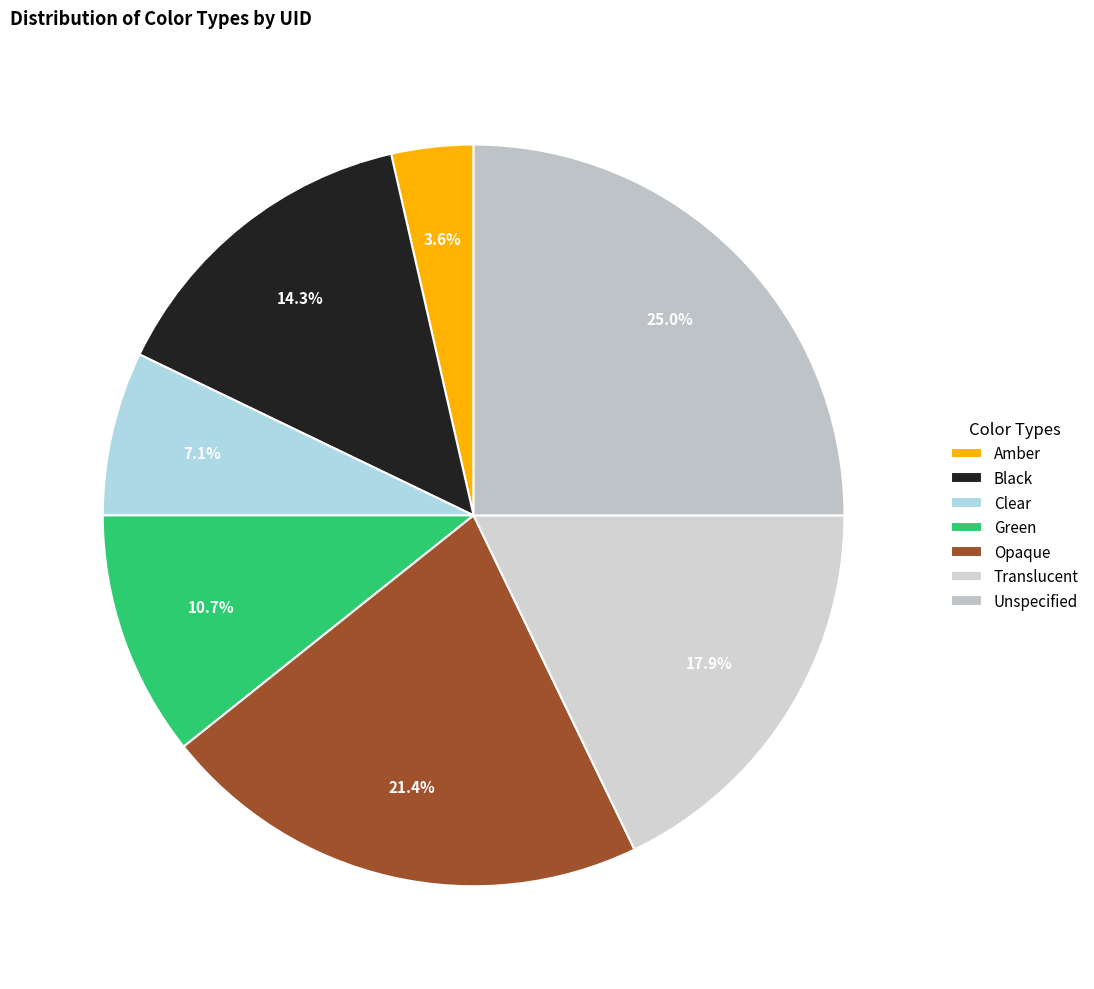

Rank the categories by value from lowest to highest.

Amber, Clear, Green, Black, Translucent, Opaque, Unspecified